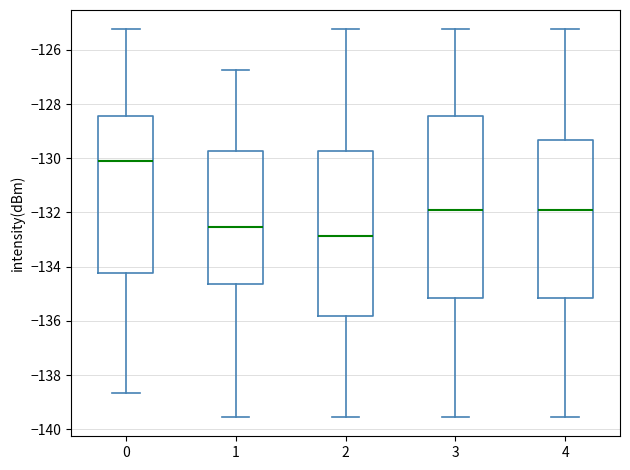

Where is the upper edge of the box at x = 3 on the y-axis? The values are not printed on the chart, so give them approximately, as read against the axis.

-128.4